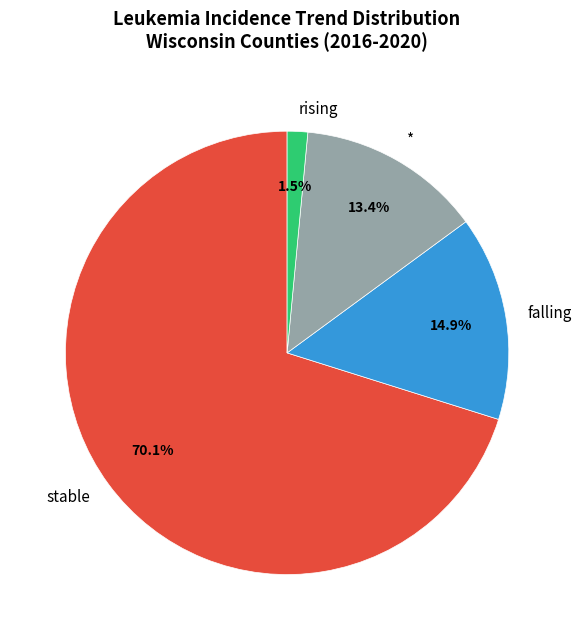

Rank the categories by value from lowest to highest.

rising, *, falling, stable